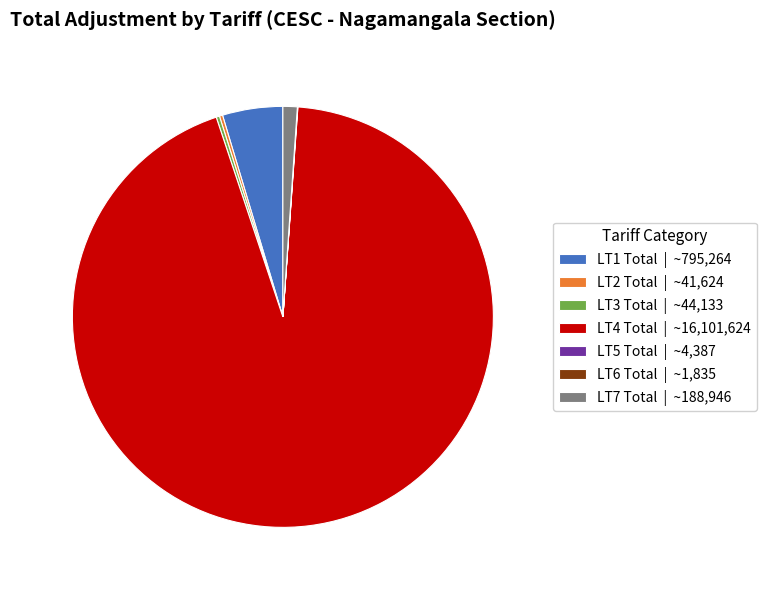

Is there a majority slice in this chart?

Yes